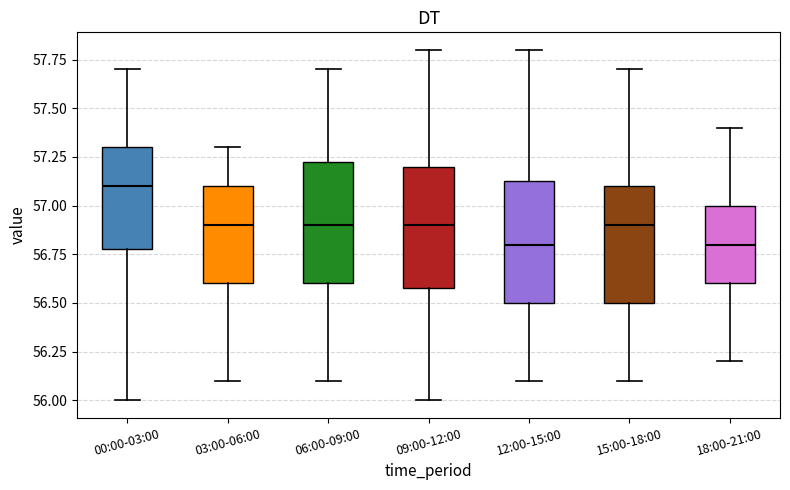

Which box has the highest median line?

00:00-03:00